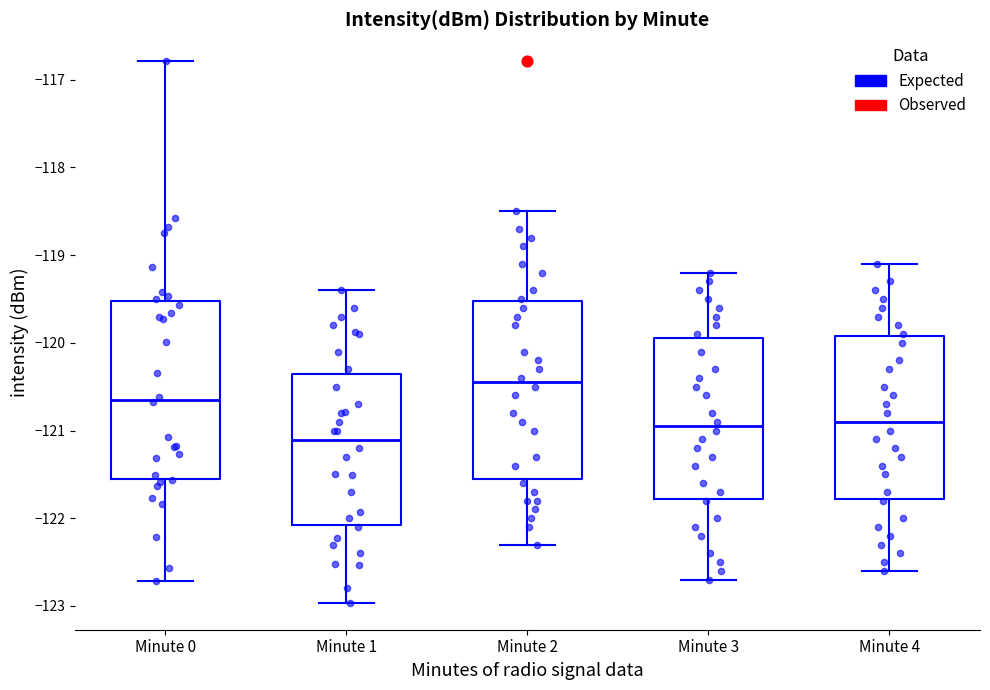

Reading left to right, read every box against the y-axis: the position of its median line, the range the box covers, and the ends of its whiskers. The values are not printed on the chart, so give them approximately, as read against the axis.

Minute 0: median -120.6, box -121.5 to -119.5, whiskers -122.7 to -116.8
Minute 1: median -121.1, box -122.1 to -120.3, whiskers -123.0 to -119.4
Minute 2: median -120.4, box -121.5 to -119.5, whiskers -122.3 to -118.5
Minute 3: median -120.9, box -121.8 to -119.9, whiskers -122.7 to -119.2
Minute 4: median -120.9, box -121.8 to -119.9, whiskers -122.6 to -119.1